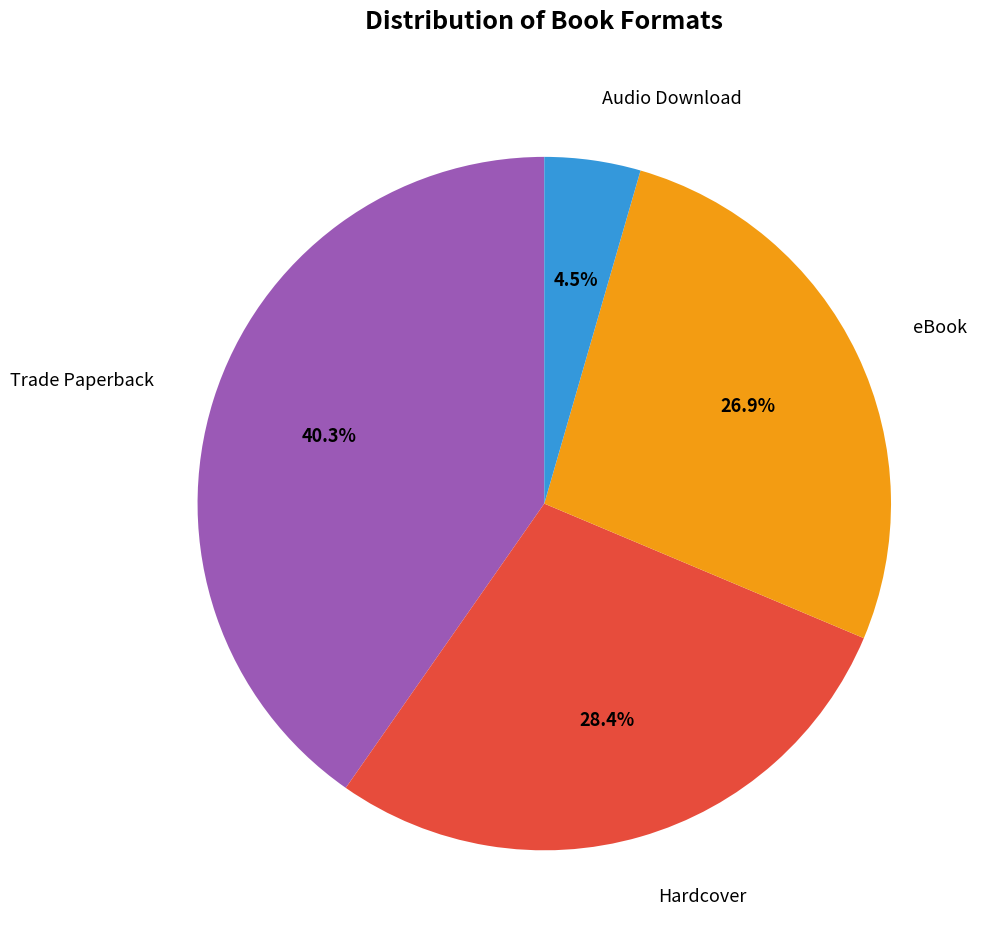

Is there a majority slice in this chart?

No